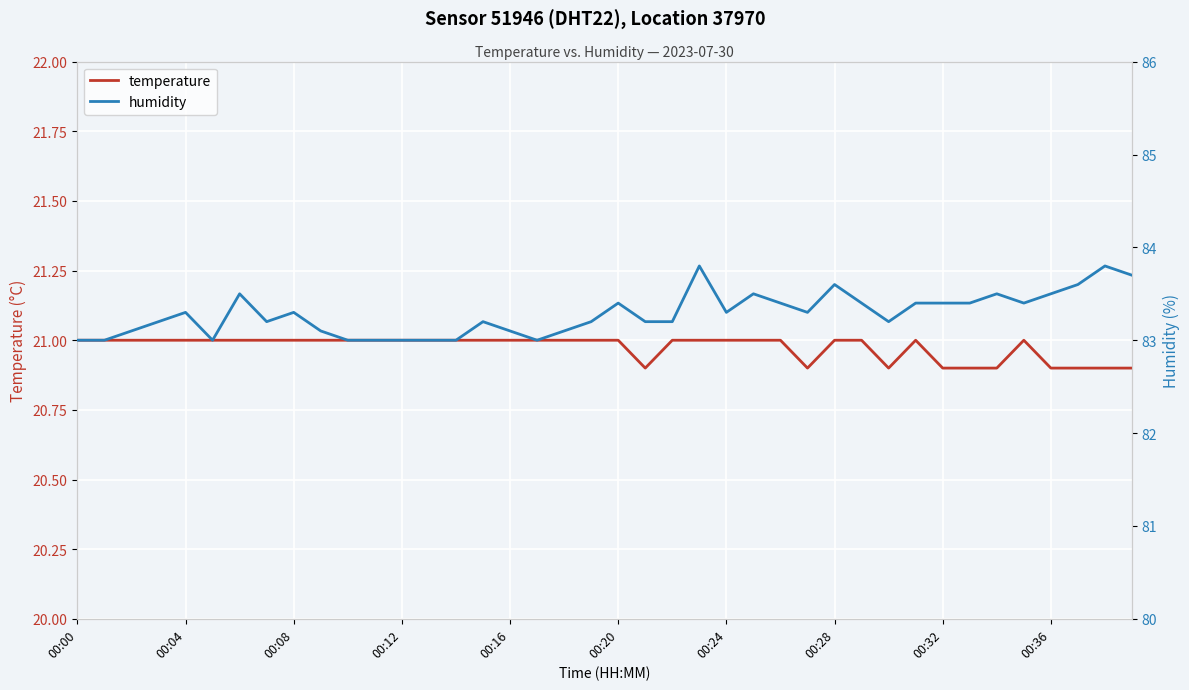

Which category has the lowest value in the humidity series?

00:00